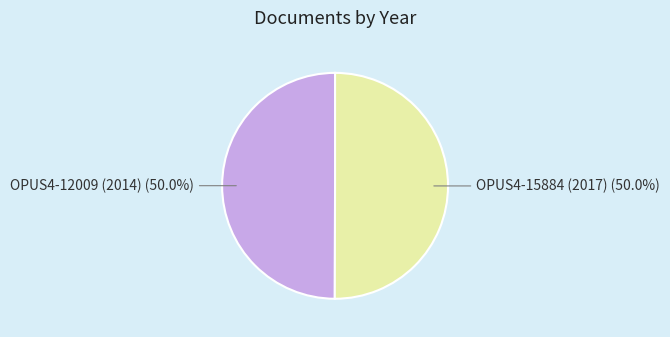

The OPUS4-15884 (2017) slice represents 50% of the pie. True or false?

True